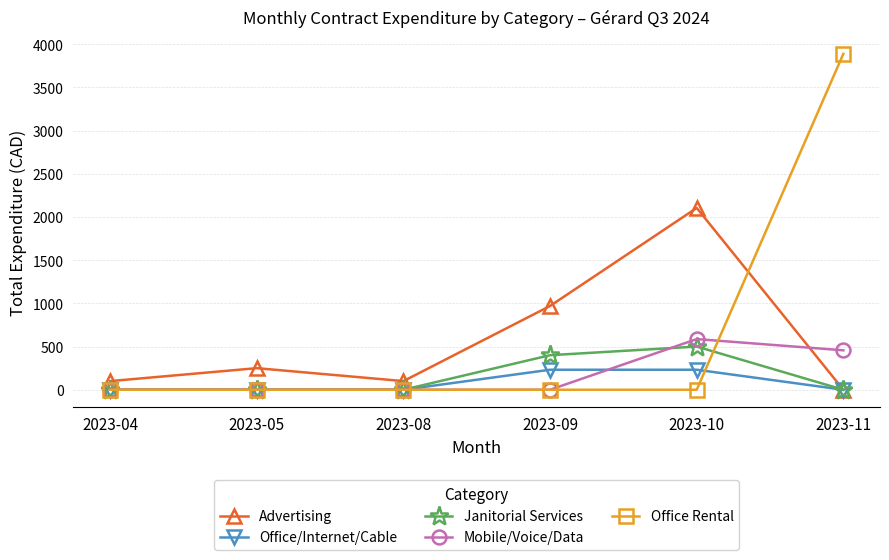

At which category is the sum across all series the highest?

2023-11